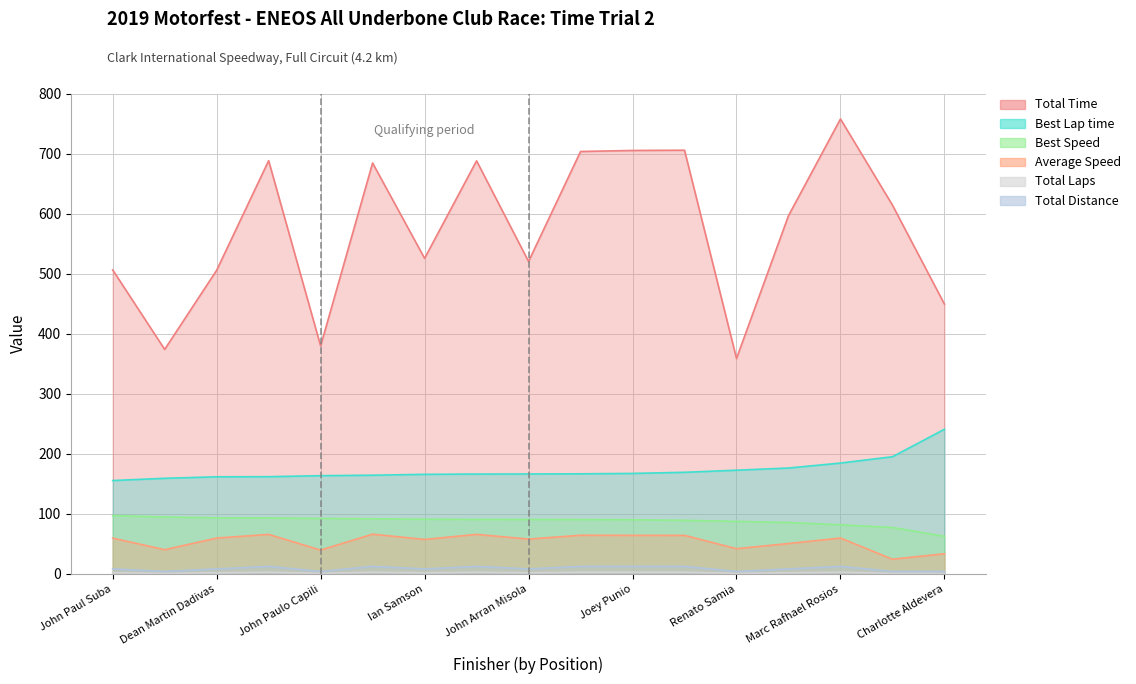

What position from the left is John Paul Suba?

1